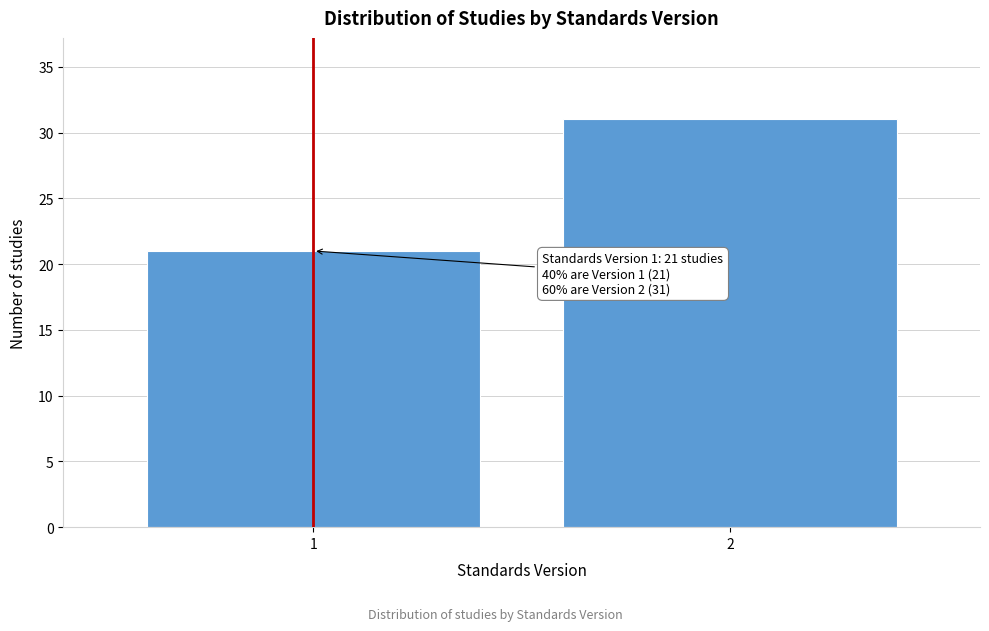

Reading left to right, what are all the values shown in this chart?

1=21	2=31